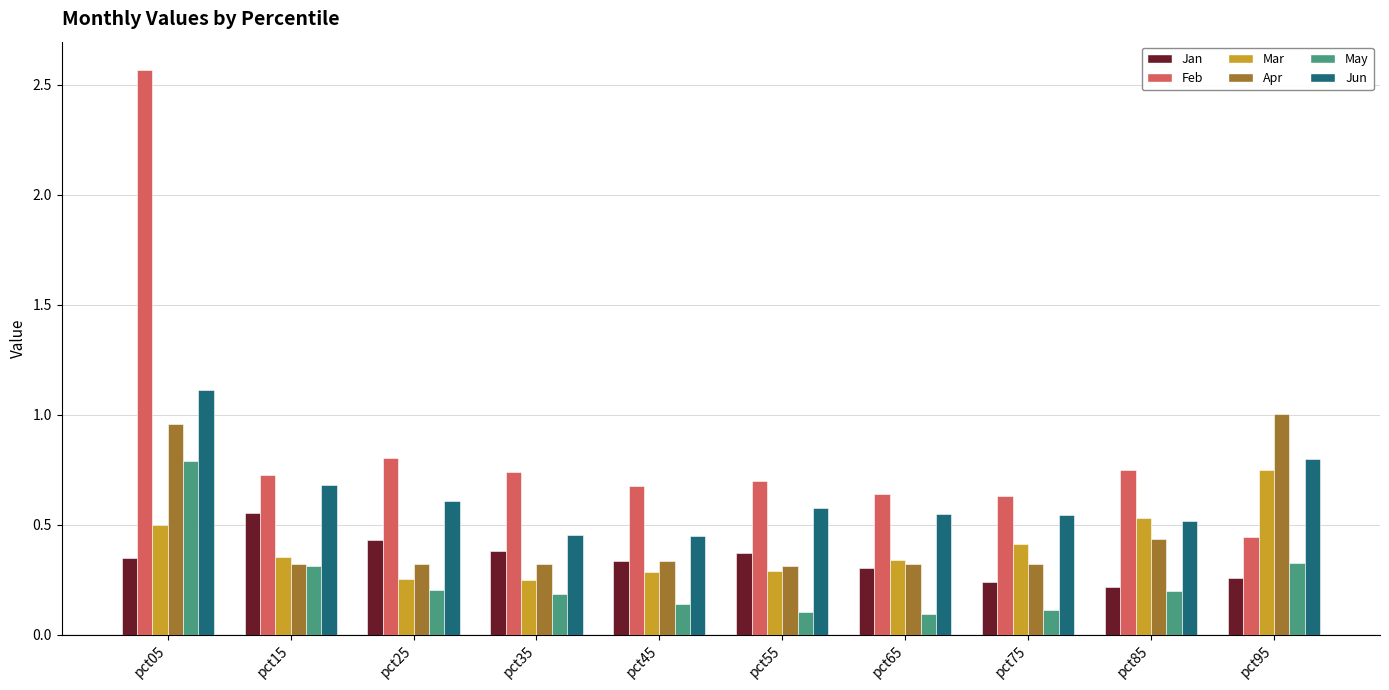

At pct55, list the series in order from smallest to largest.

May, Mar, Apr, Jan, Jun, Feb